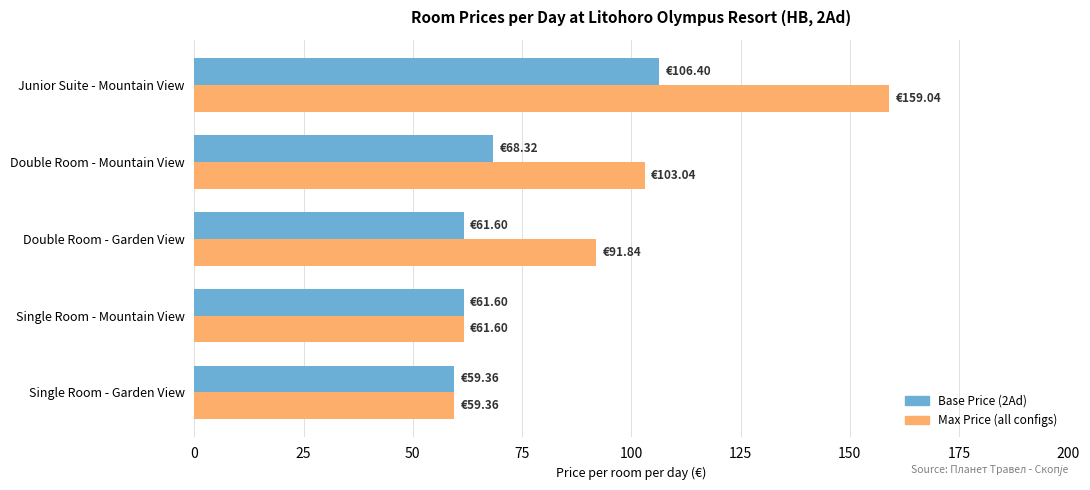

Which series has the largest range (max minus min)?

Max Price (all configs)